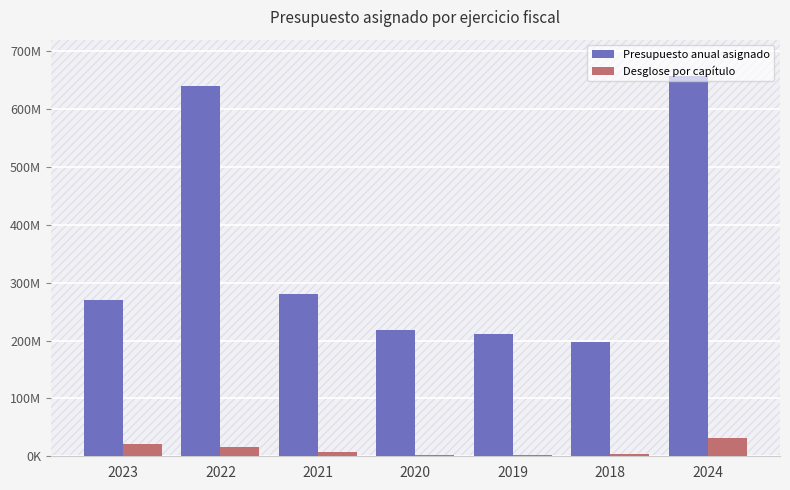

What is the total value across all series at 2022?

655261720.8